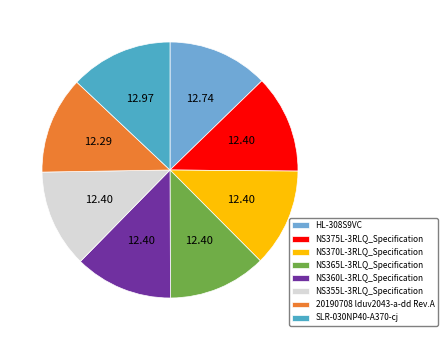

Count the number of slices in the pie.

8